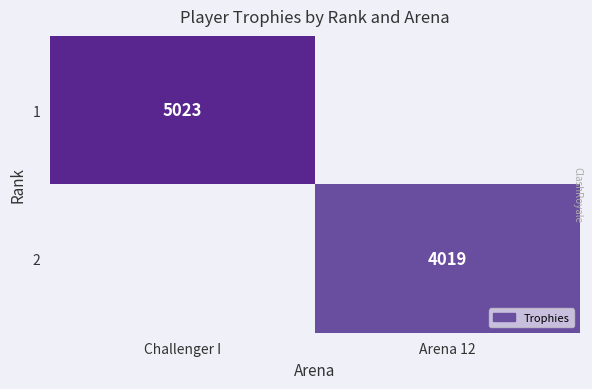

True or false: 1 has a value of 7464 at Challenger I.

False